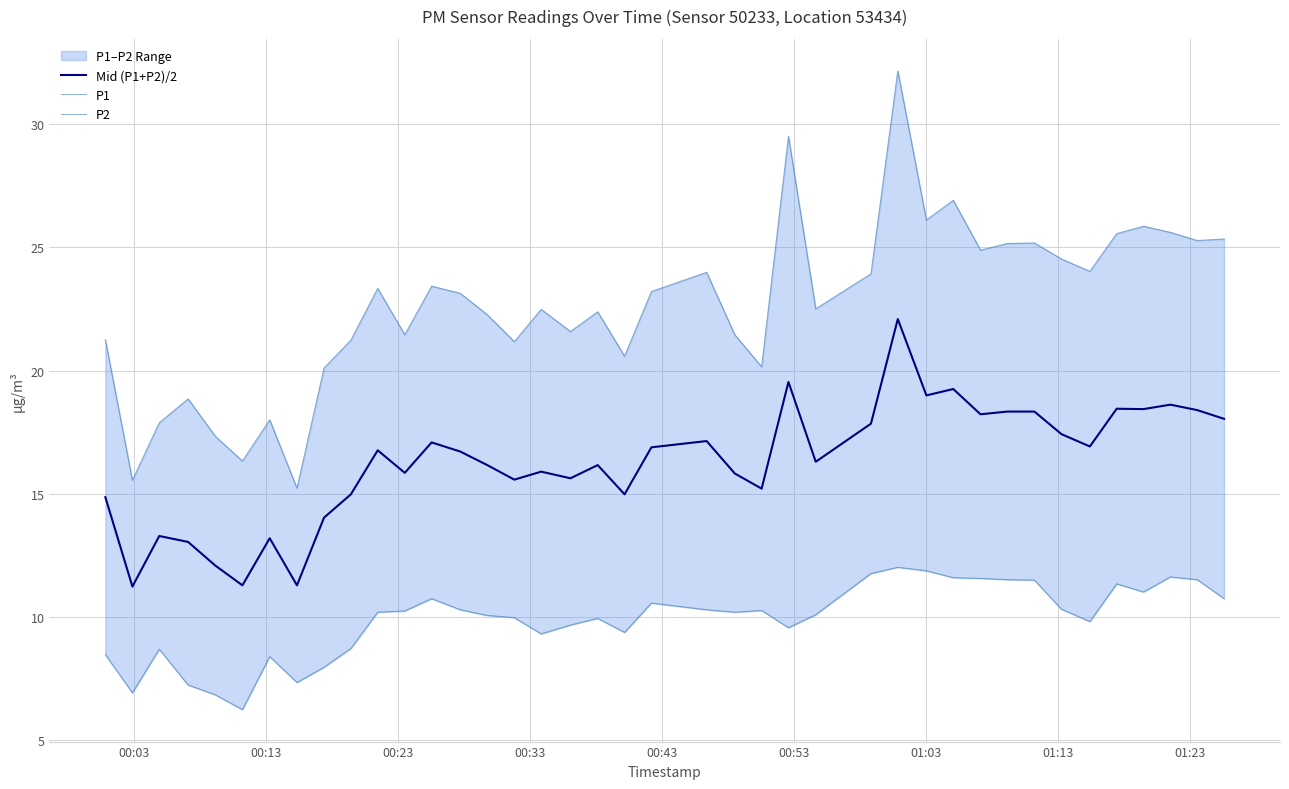

What is the average value of the P2 series?

9.9